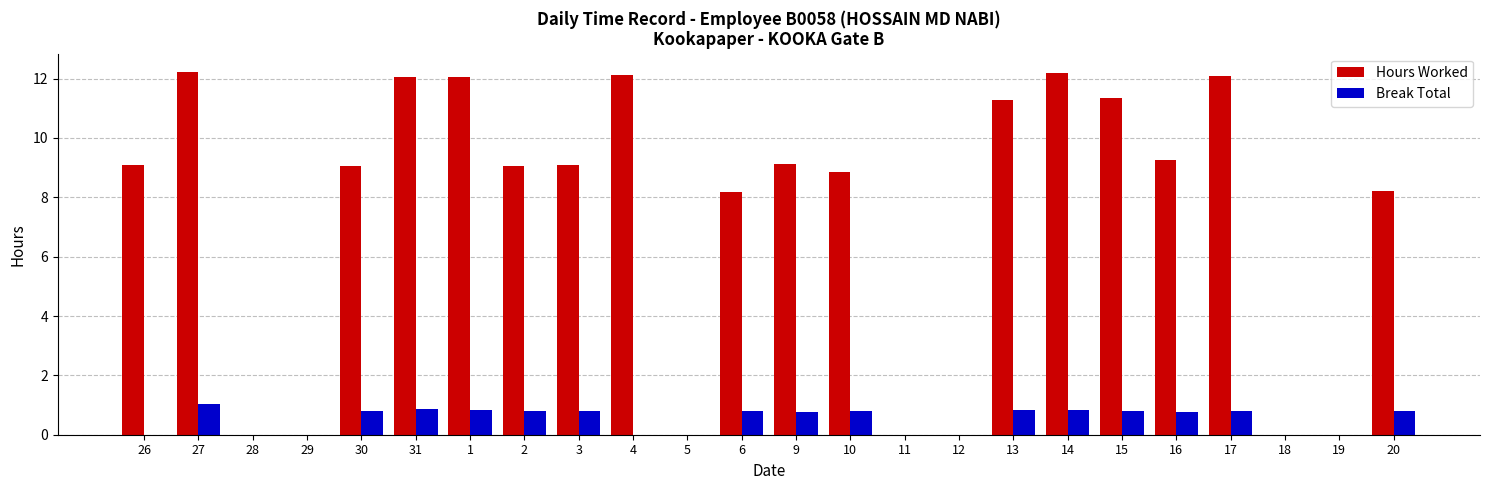

Between 10 and 19, which series saw the biggest shift?

Hours Worked